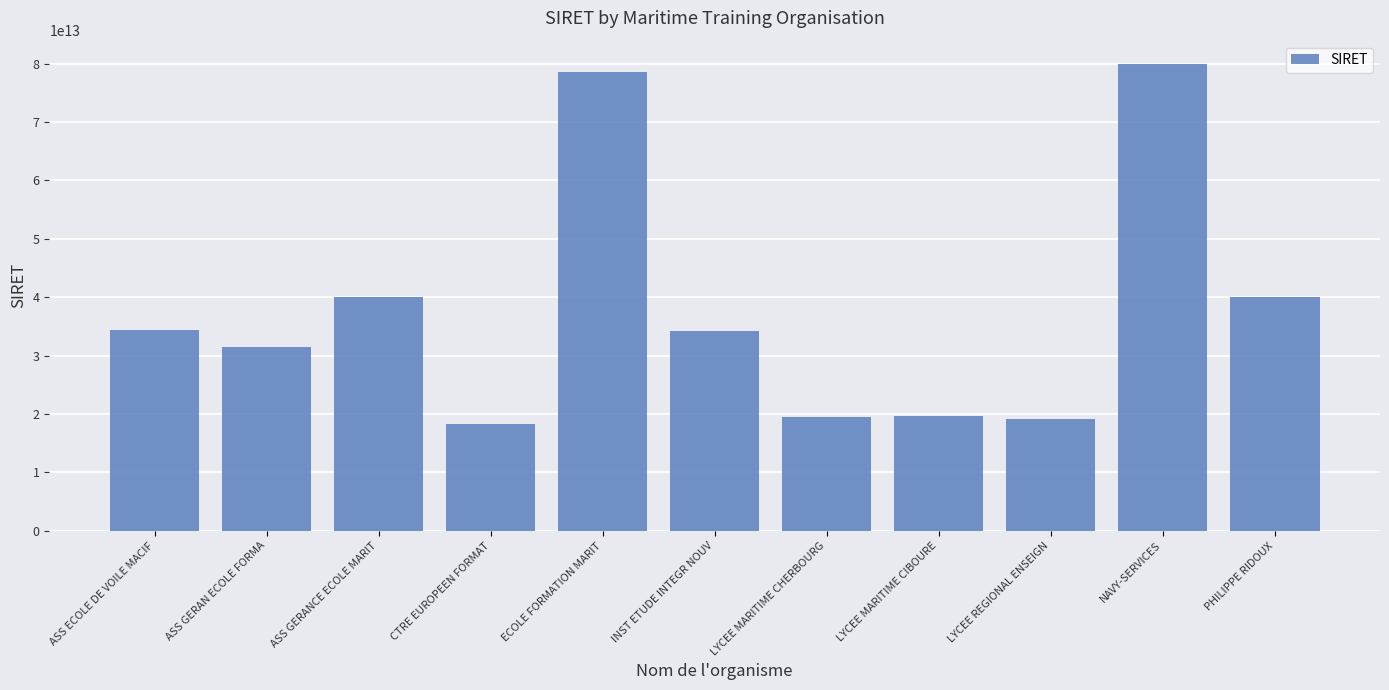

Is it true that the value at NAVY-SERVICES is 24795839769560?

False